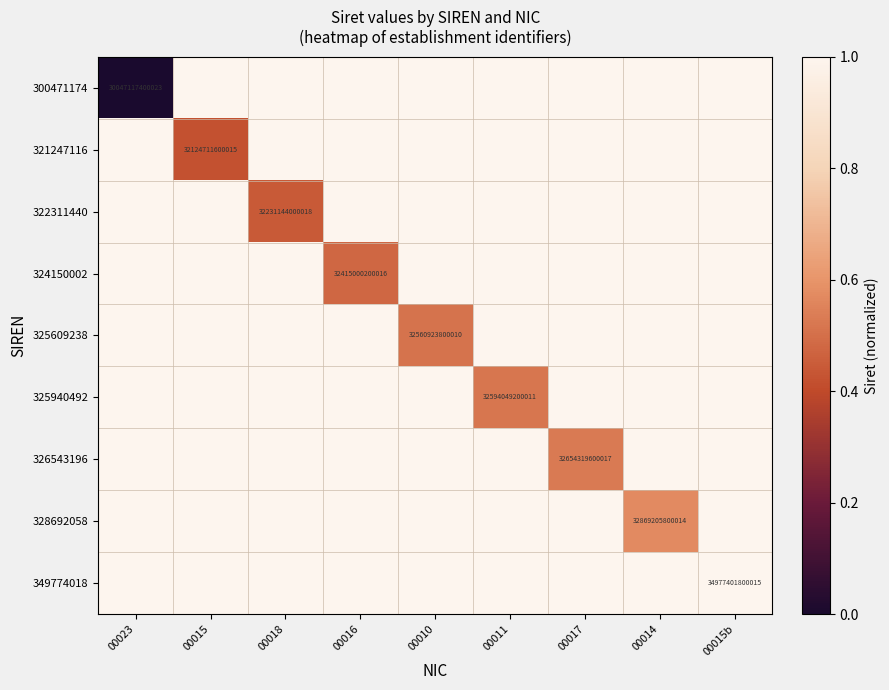

True or false: 326543196 has a value of 32654319600017 at 00017.

True